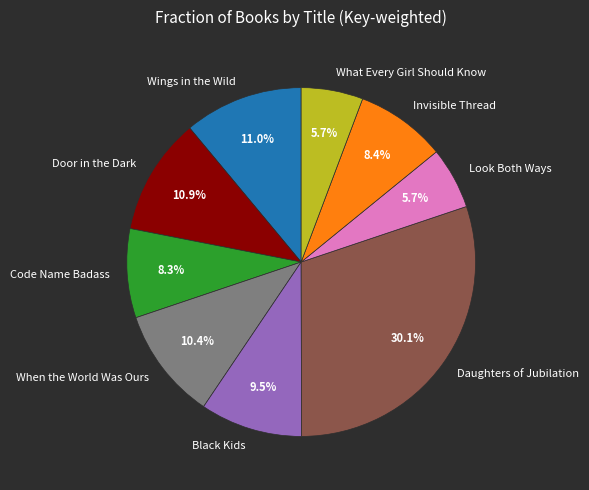

Between When the World Was Ours and Invisible Thread, which is larger?

When the World Was Ours